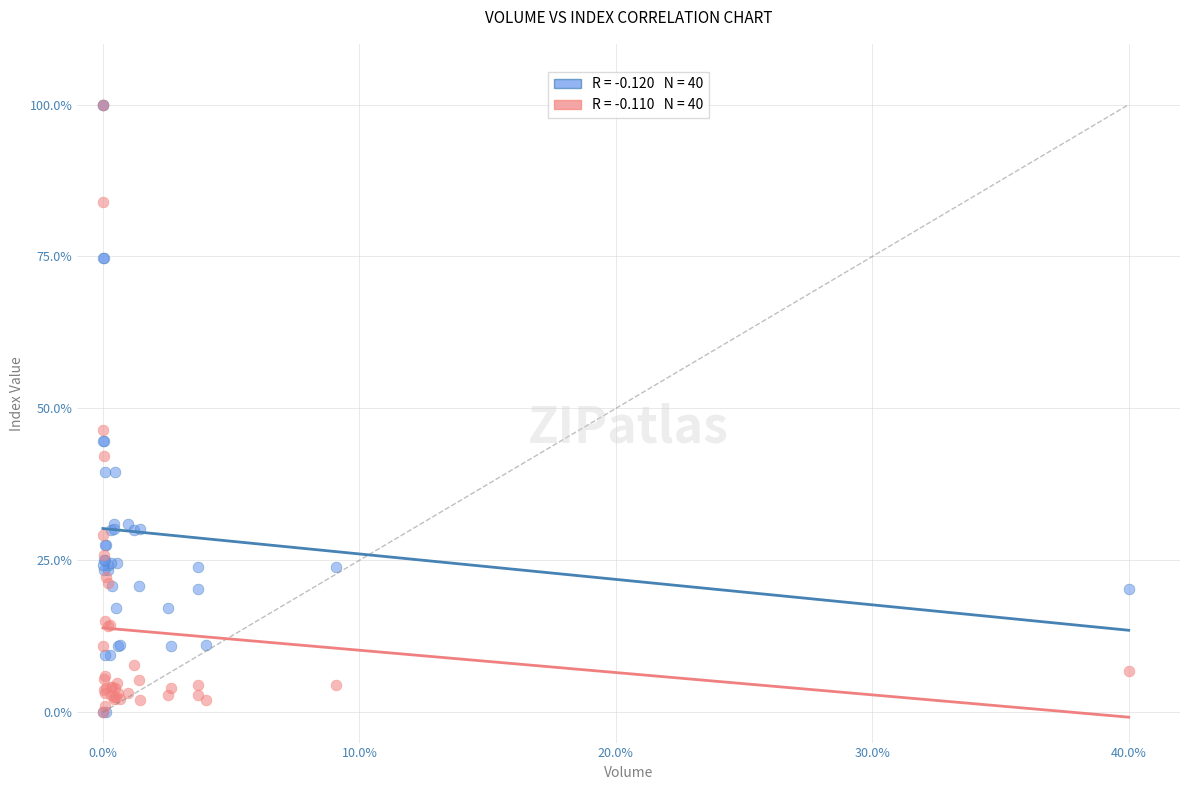

Across all series, what Y value is closest to 50?

46.4